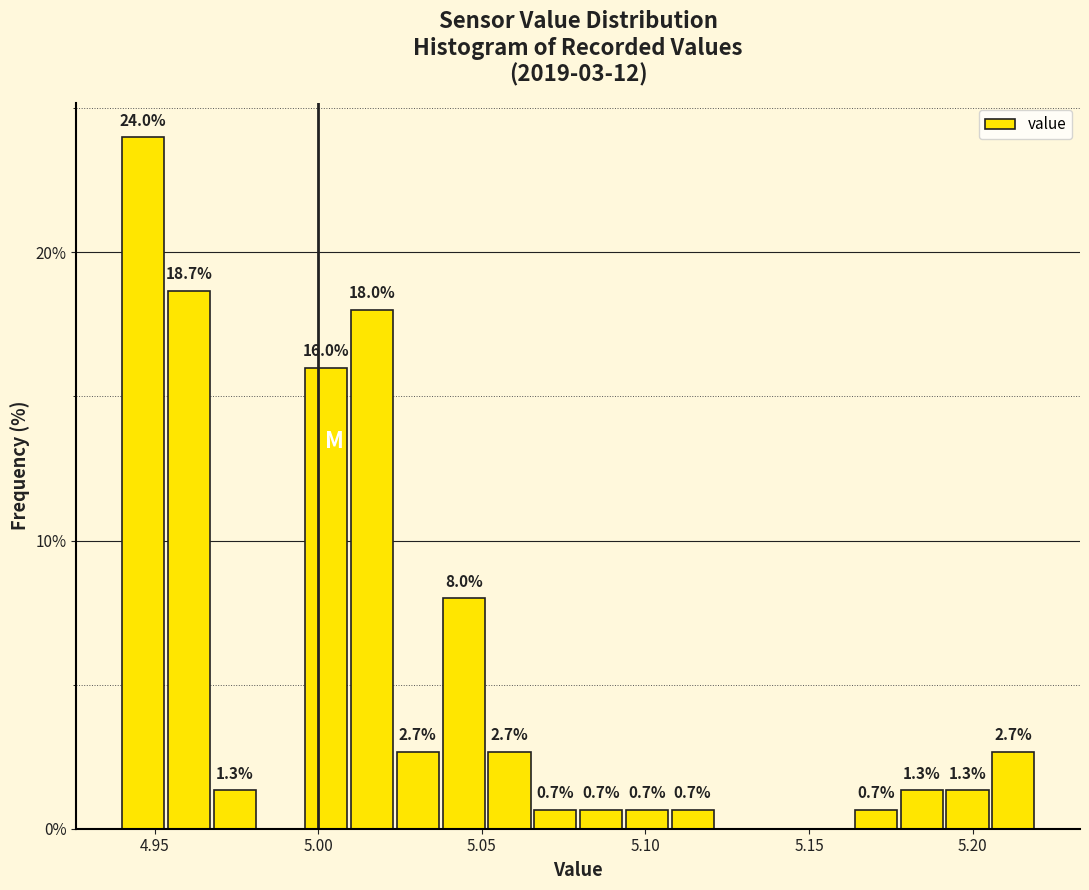

Read against the x-axis, roughly where is the centre of the tallest bar?

4.945